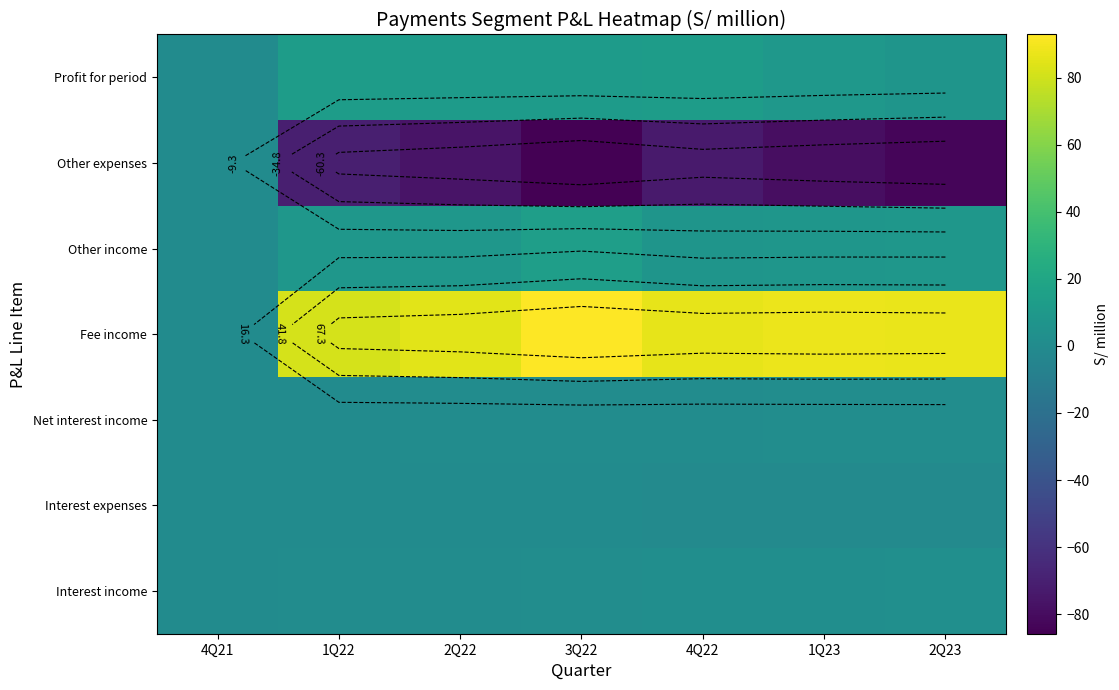

Is the value of Other expenses at 4Q21 greater than the value of Fee income at 1Q23?

No